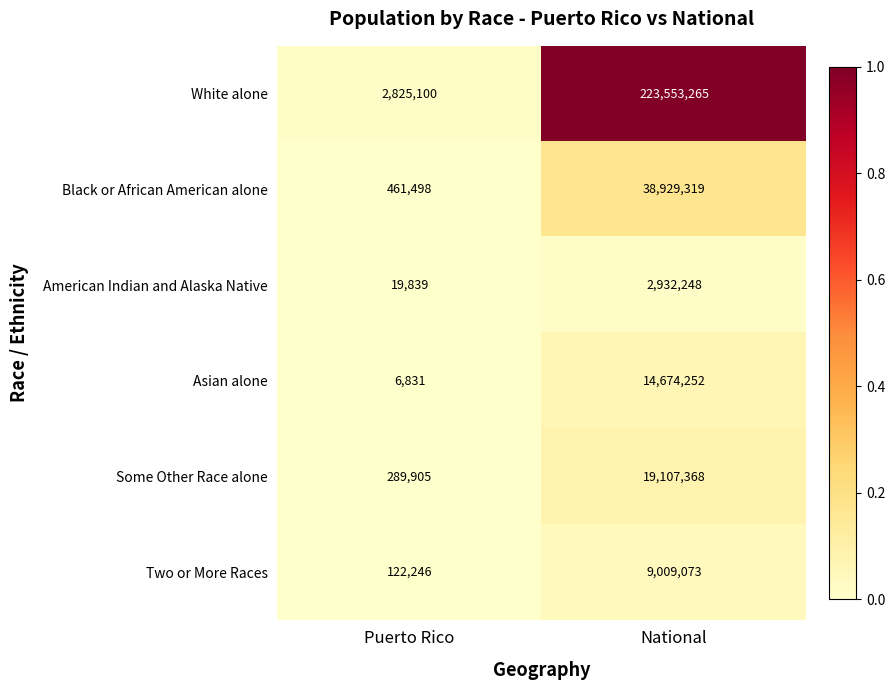

At which category does the chart reach its peak across all series?

National